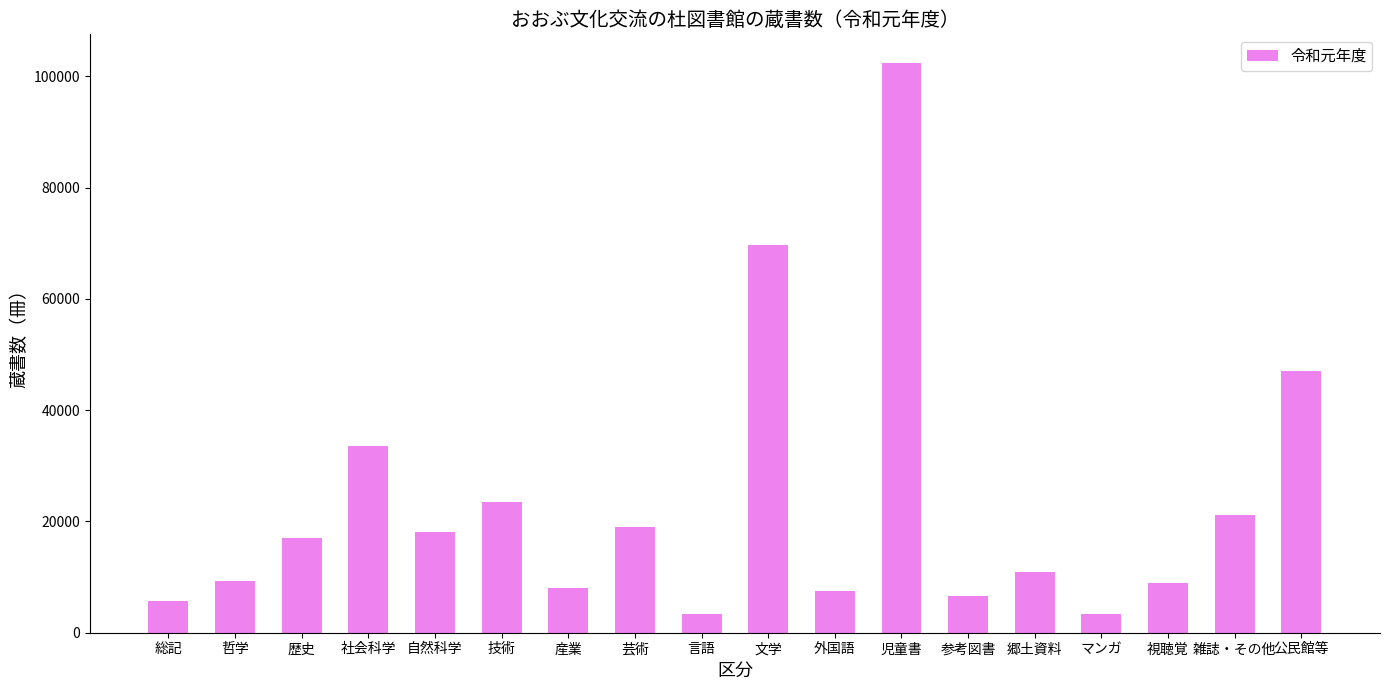

What is the label of the 3rd bar from the left?

歴史